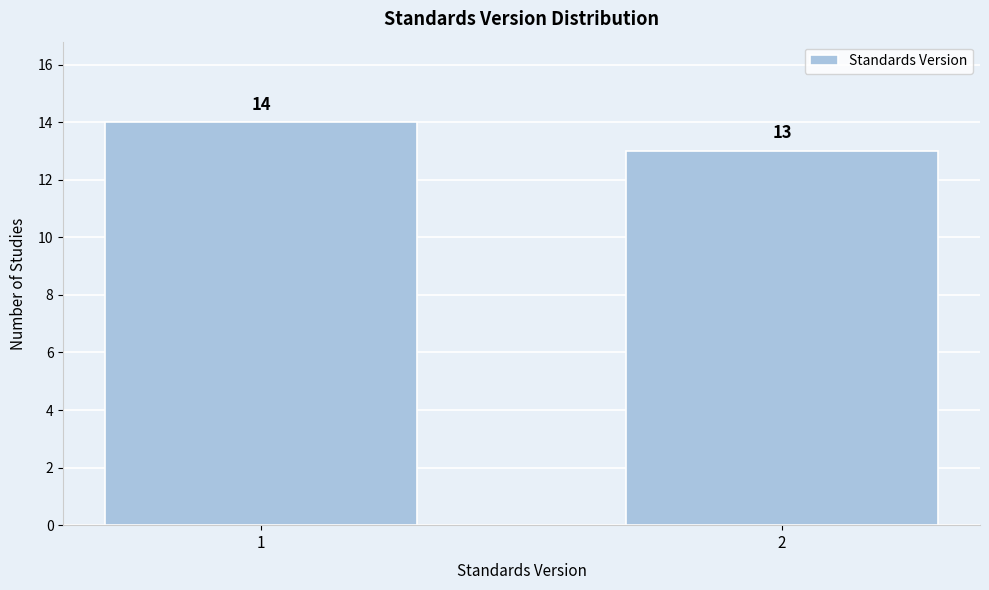

Reading left to right, transcribe all the data shown in this chart.

14	13